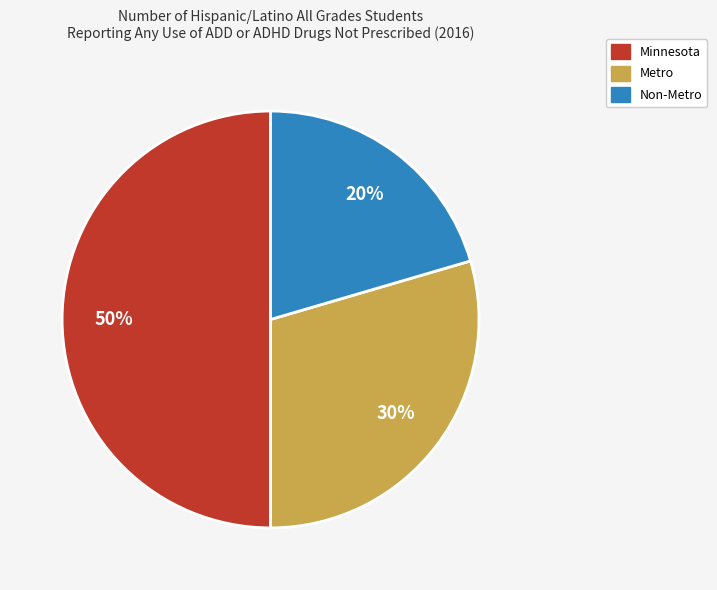

Rank the categories by value from lowest to highest.

Non-Metro, Metro, Minnesota